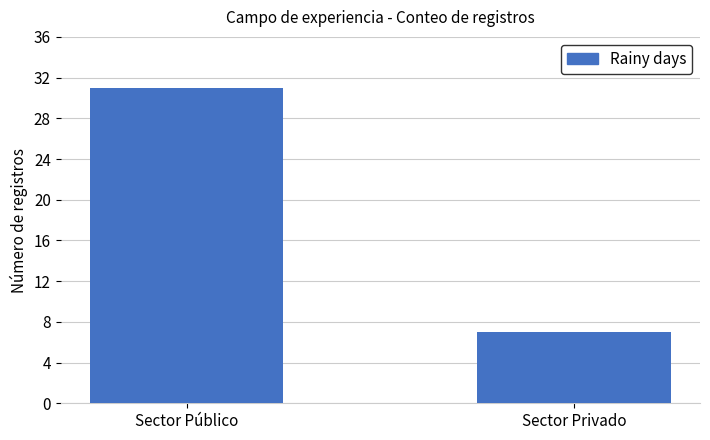

What is the sum of the values at Sector Público and Sector Privado?

38